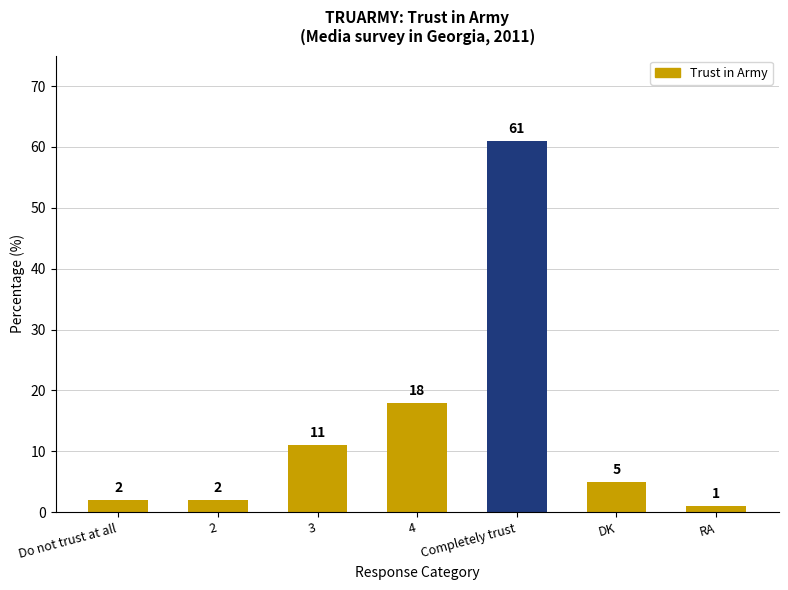

Approximately how many times larger is the value at DK compared to RA?

5.0